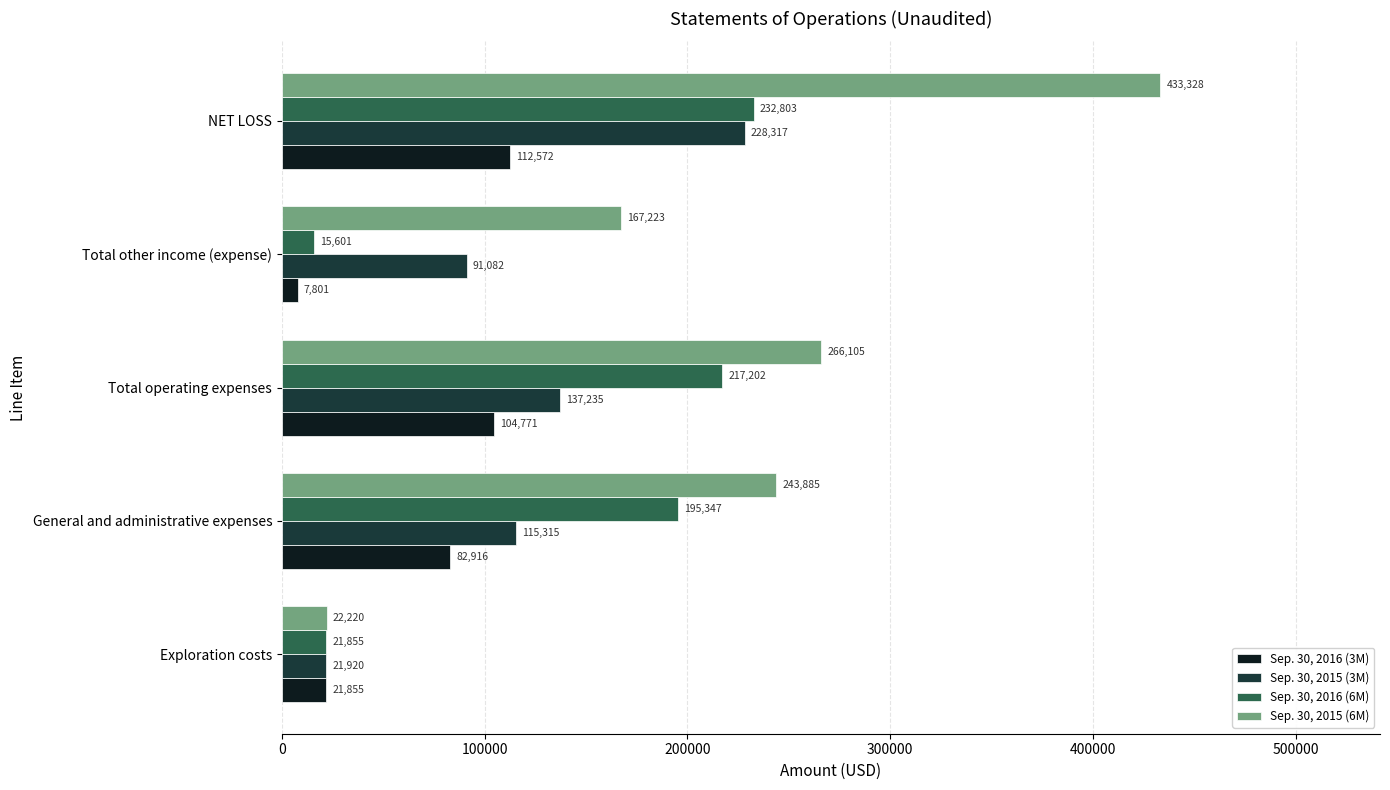

What is the difference between the second highest and minimum values in the Sep. 30, 2015 (6M) series?

243885